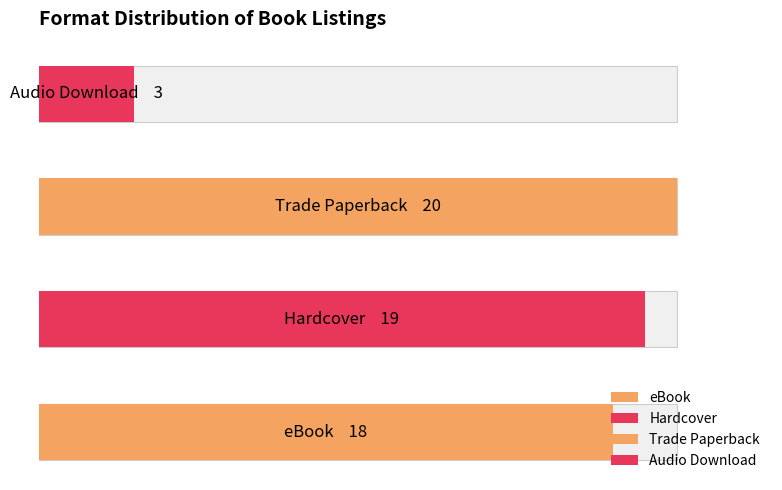

What is the sum of the values at Hardcover and Audio Download?

22